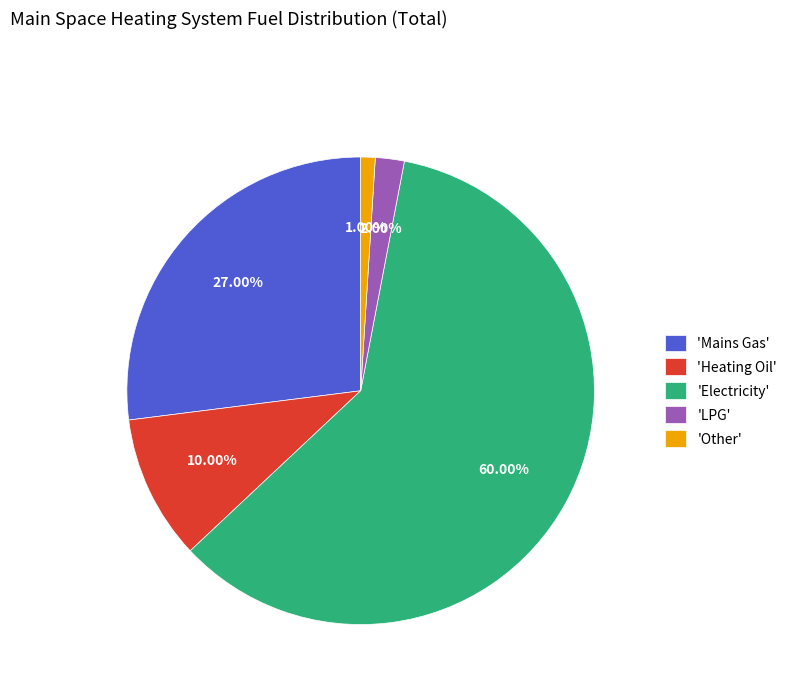

Which slice is the smallest?

'Other'